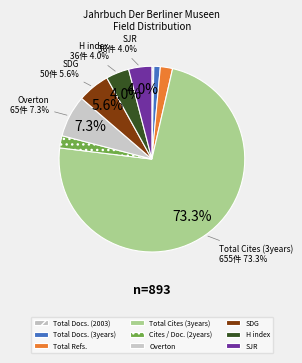

What is the ratio of the value at SJR to the value at Total Refs.?

1.9